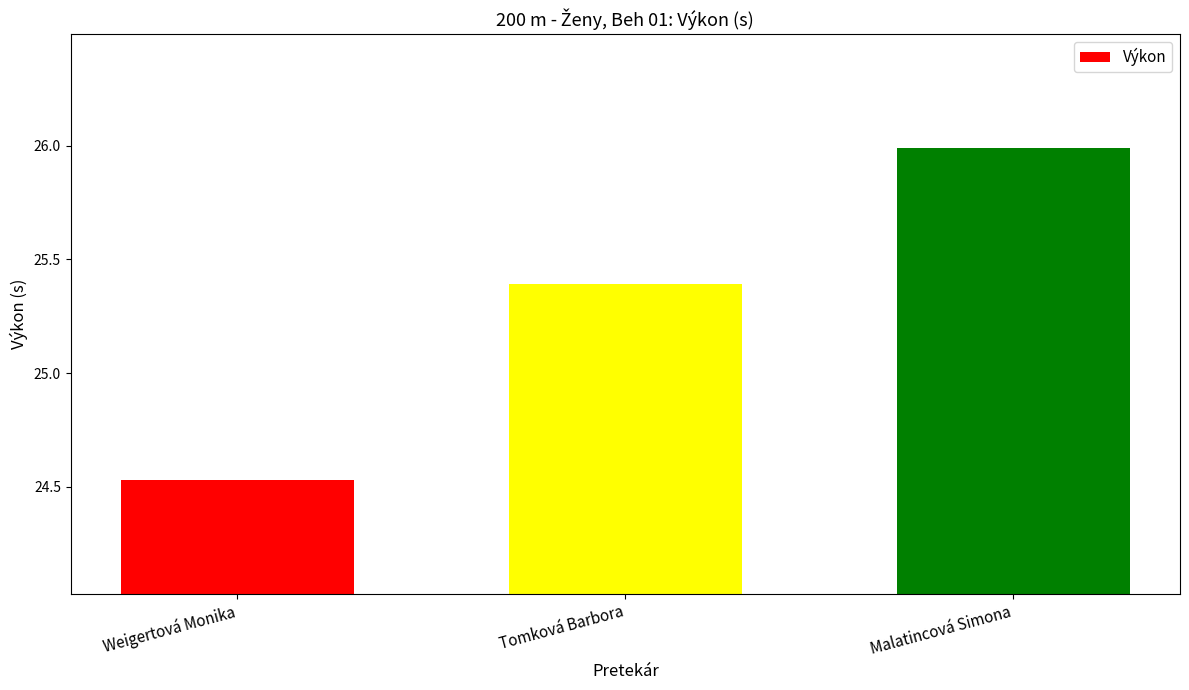

List the labels in order of value, smallest first.

Weigertová Monika, Tomková Barbora, Malatincová Simona